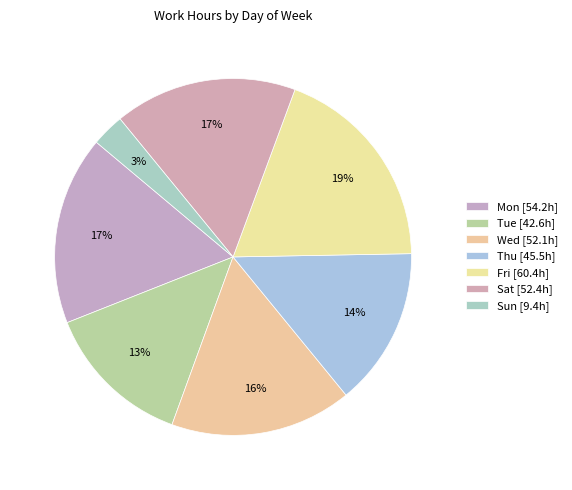

How many segments does this pie chart have?

7